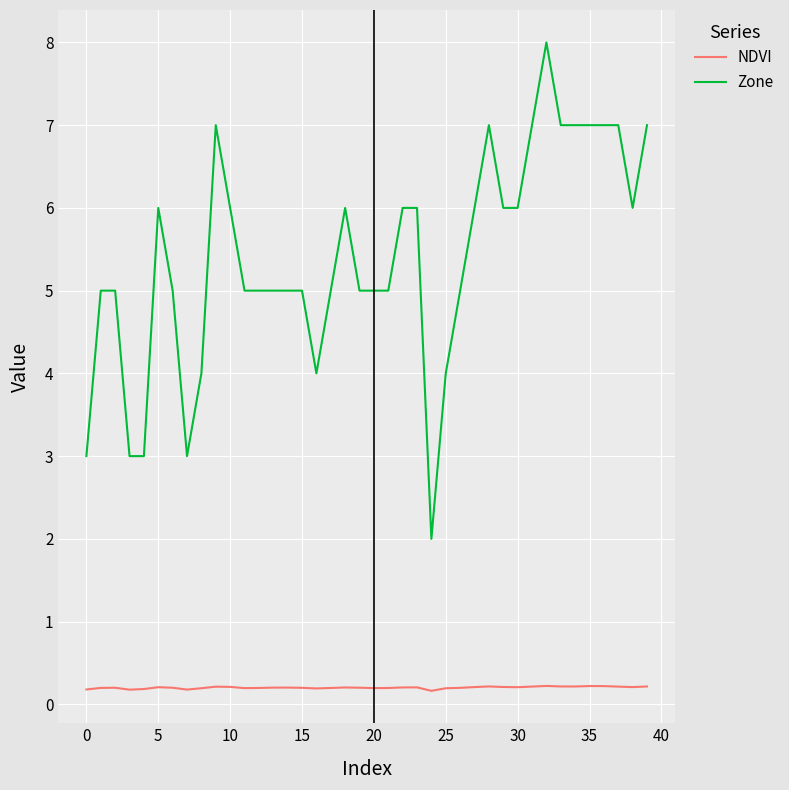

Which series has the largest range (max minus min)?

Zone